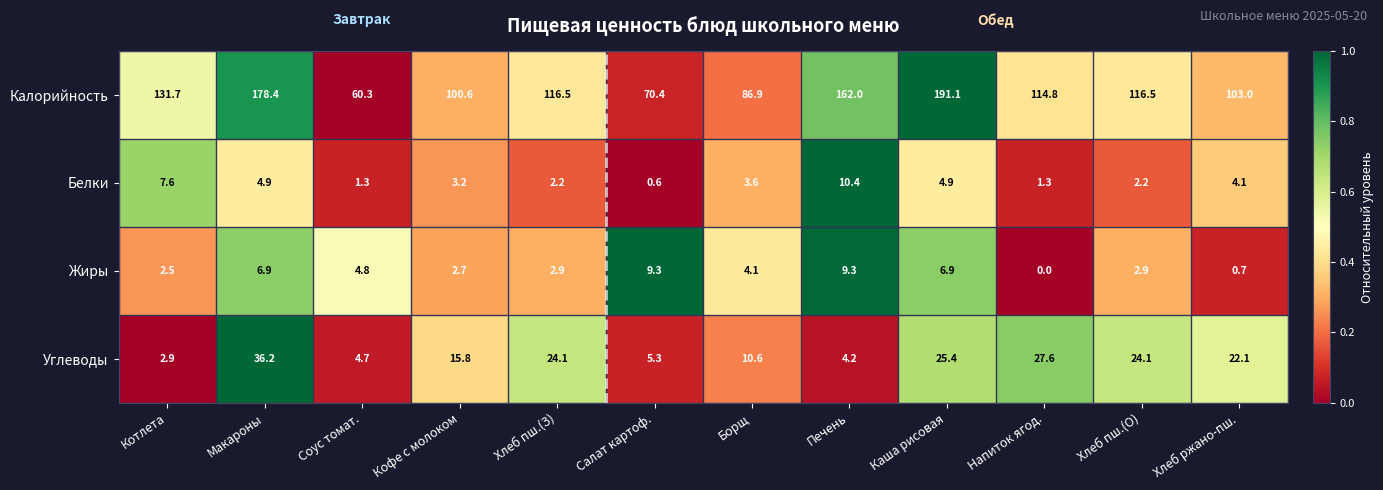

What is the average value of the Жиры series?

4.4